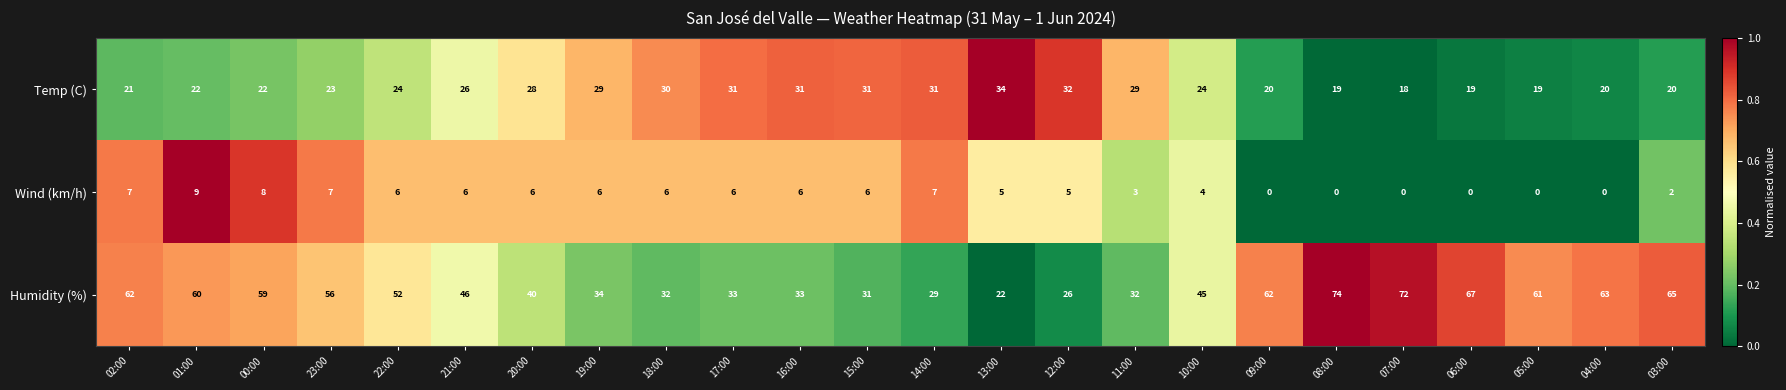

How many series are shown in this chart?

3